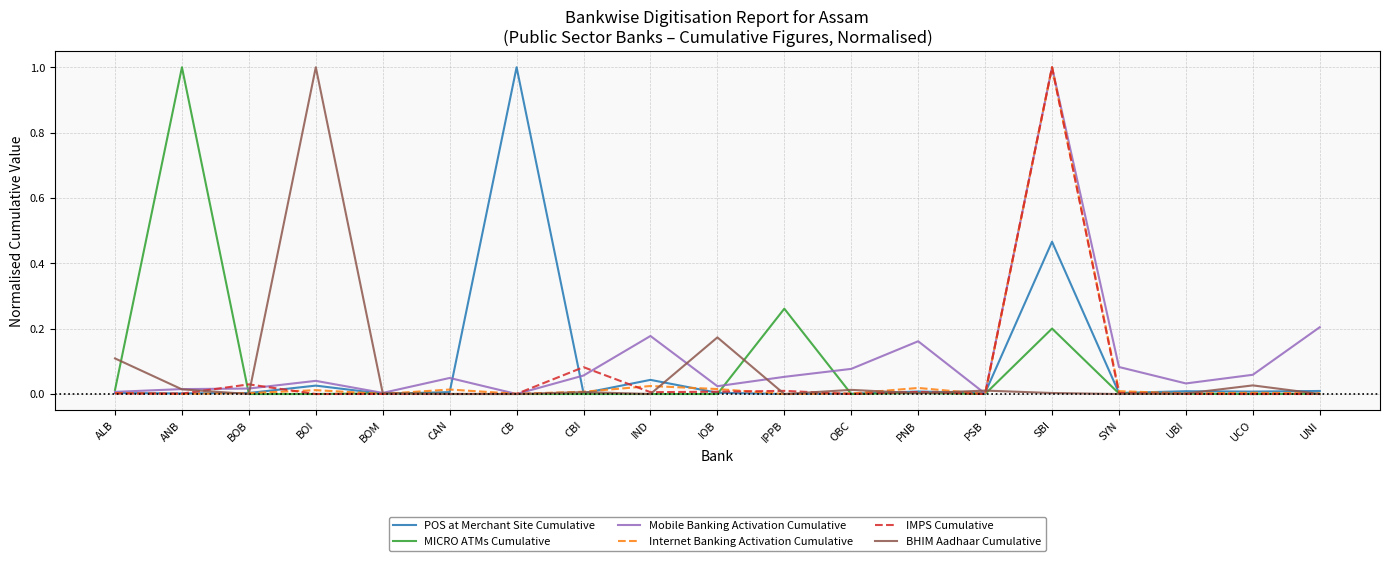

At which category is the sum across all series the highest?

SBI